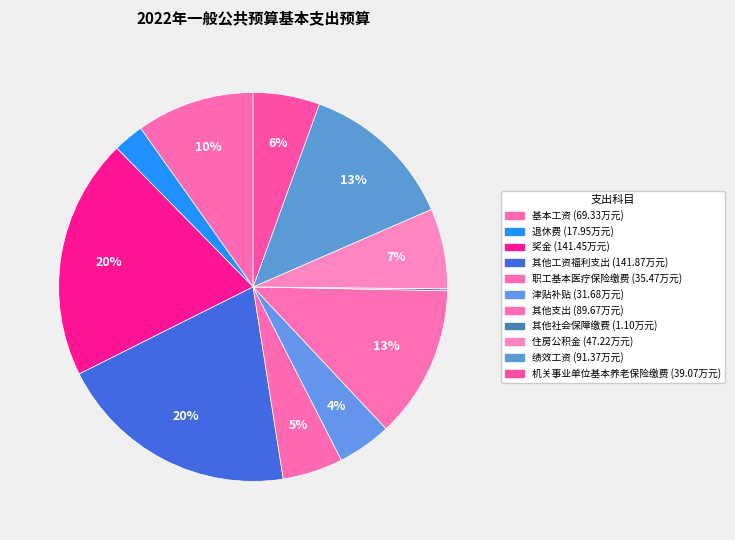

Is it true that 职工基本医疗保险缴费 is 1% of the pie?

False